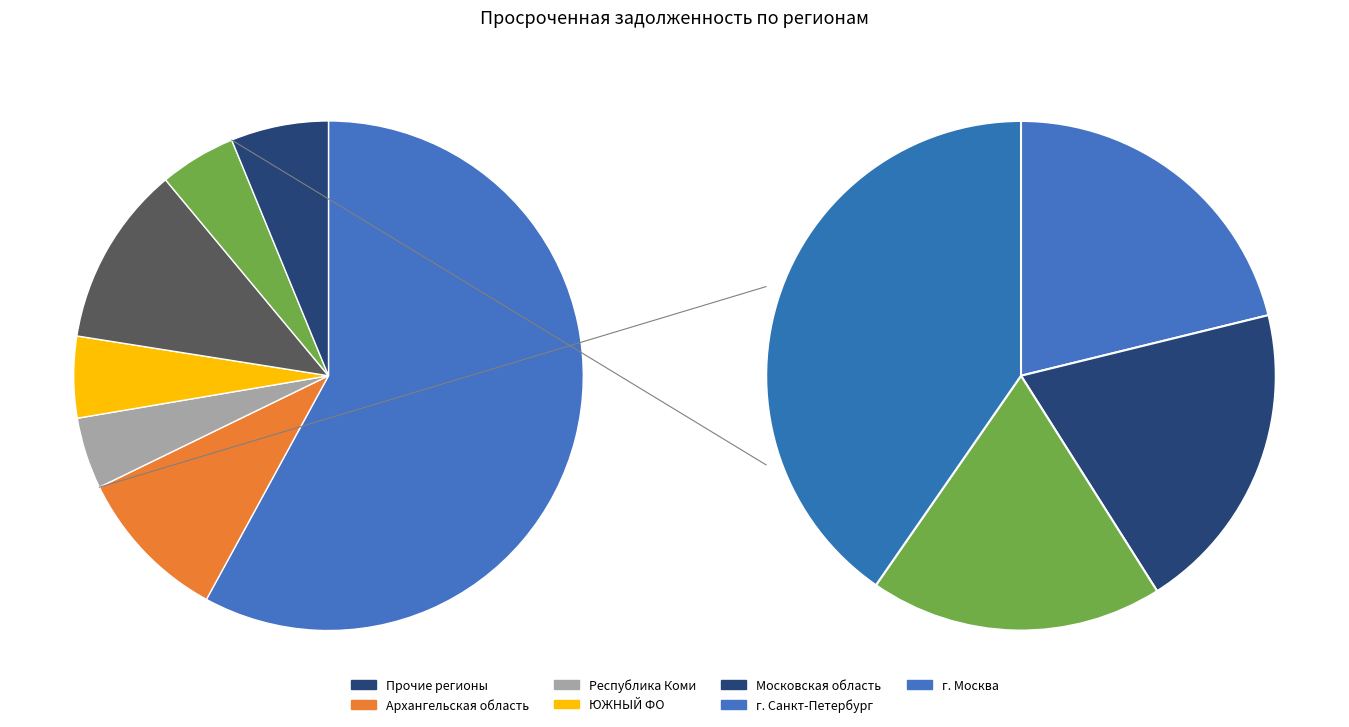

True or false: Мурманская область accounts for 0% of the total.

True